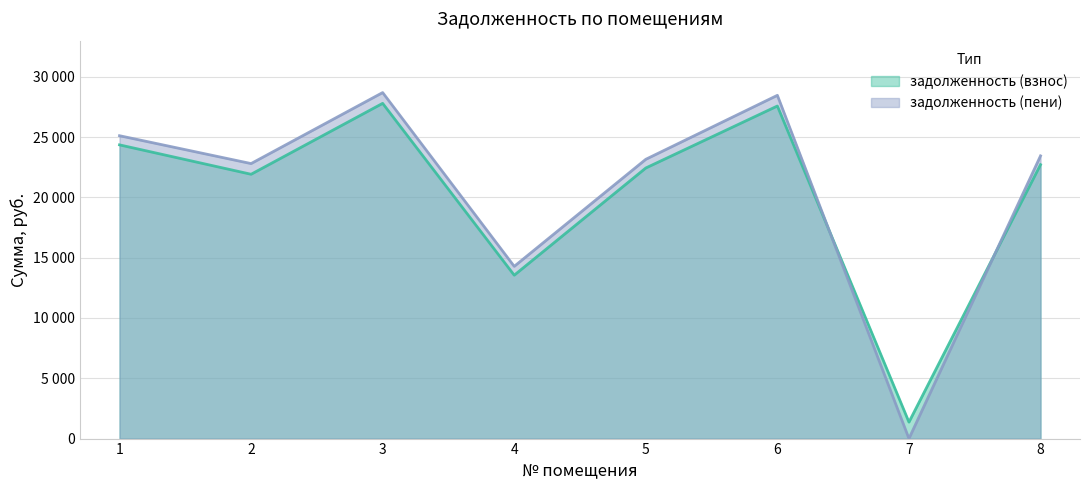

At which category does задолженность (взнос) reach its first local valley?

2